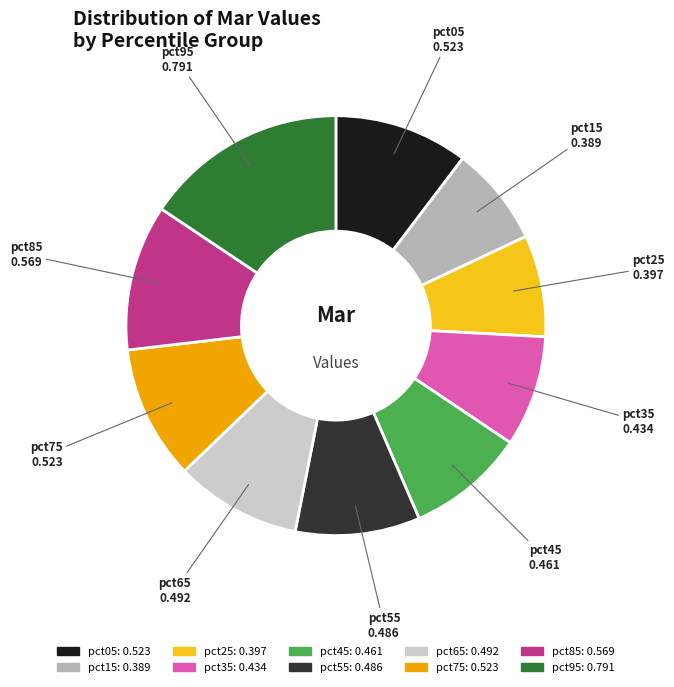

What is the largest slice in the pie chart?

pct95